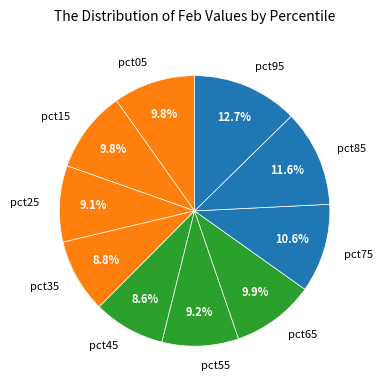

Between pct45 and pct75, which is larger?

pct75